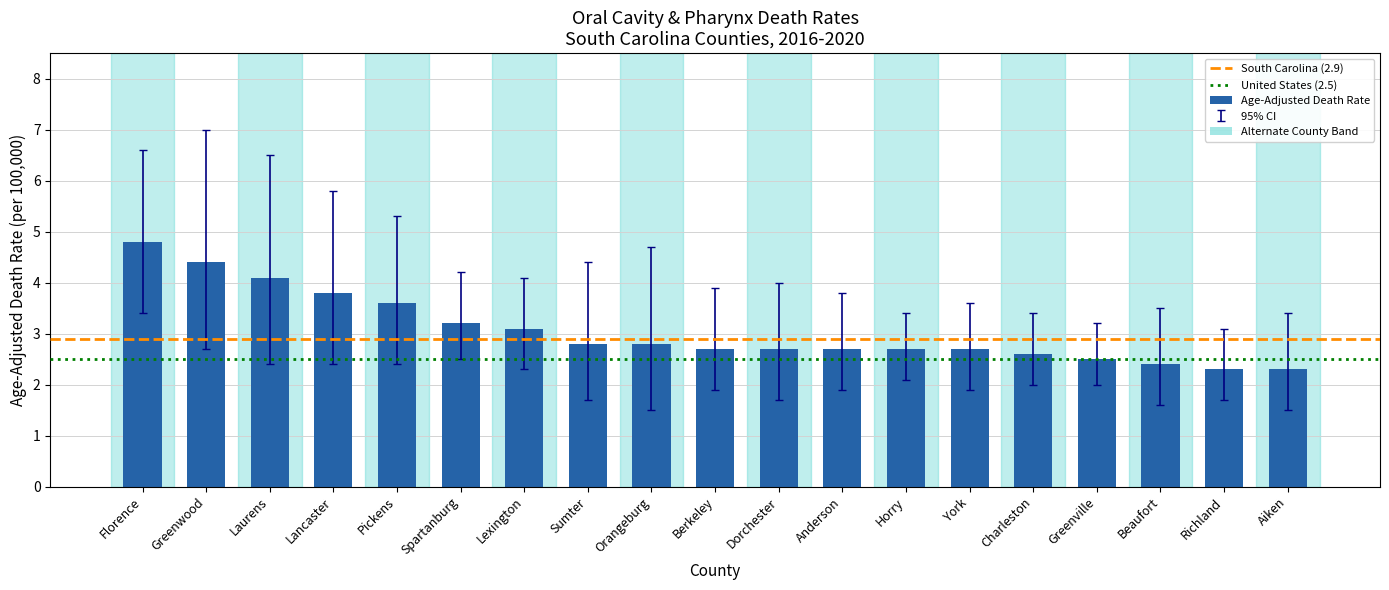

Are the bars horizontal?

No